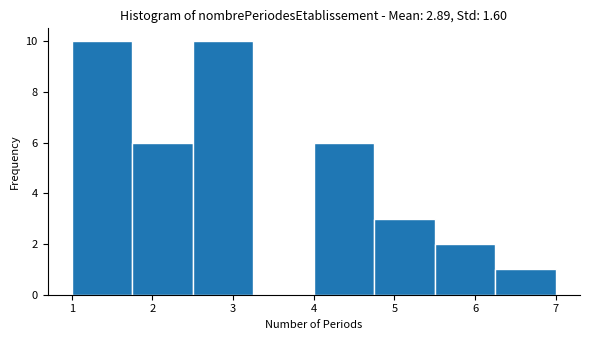

Reading left to right, transcribe this chart: for each bar, give the range it covers on the x-axis and its height. Neither the bar edges nor the heights are printed on the chart, so give them approximately, as read against the axes.

1.00 to 1.75: 10
1.75 to 2.50: 6
2.50 to 3.25: 10
3.25 to 4.00: 0
4.00 to 4.75: 6
4.75 to 5.50: 3
5.50 to 6.25: 2
6.25 to 7.00: 1